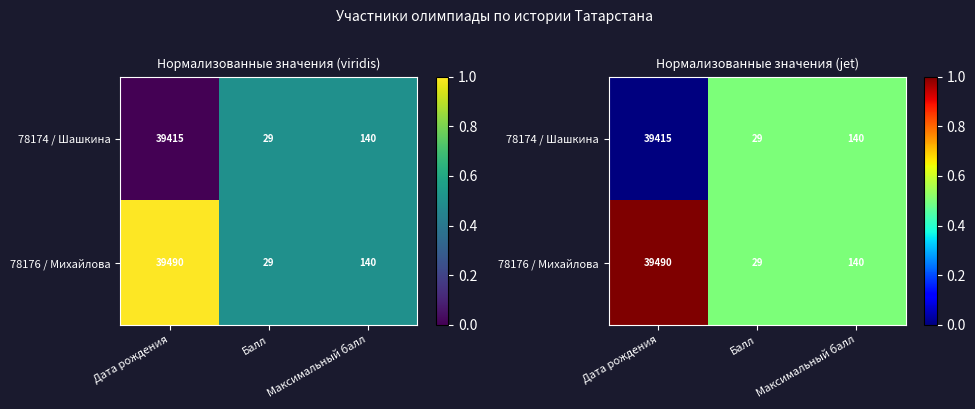

The value of 78174 / Шашкина at Балл is 0.5. True or false?

True